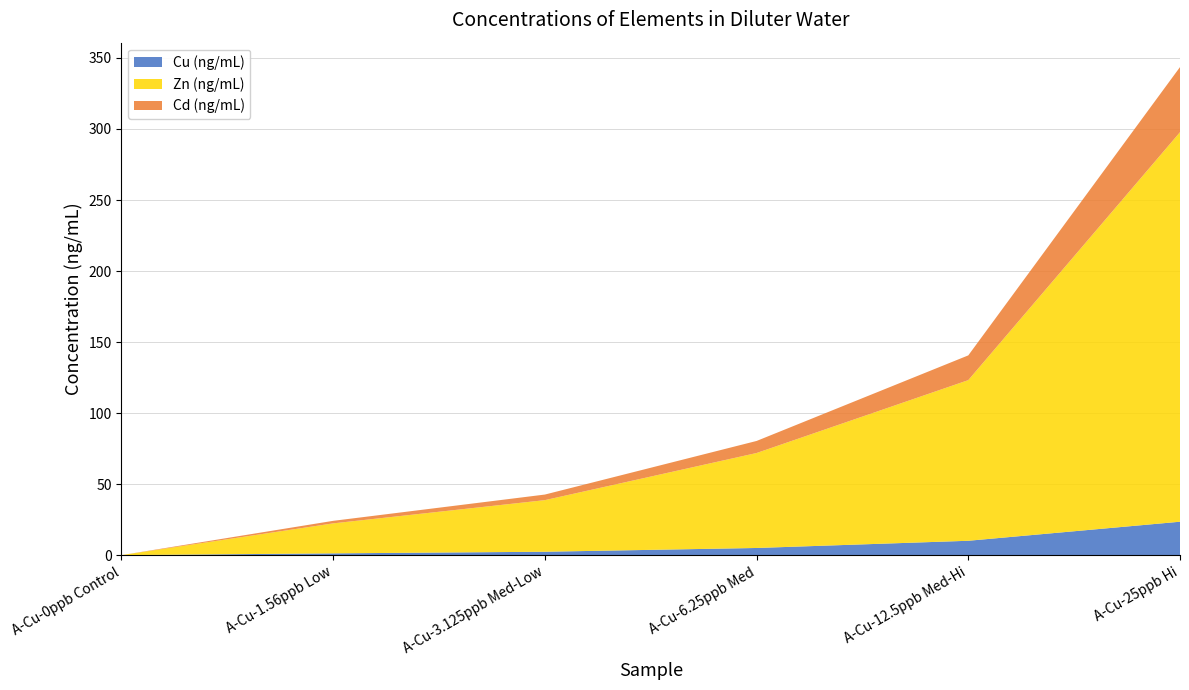

Reading left to right, list all the values displayed in this chart.

Cu (ng/mL): 0.2	1.4	2.6	5.2	10.3	23.7
Zn (ng/mL): 0.0	21.1	36.3	66.8	113.0	274.0
Cd (ng/mL): 0.0	1.8	3.9	8.5	17.4	45.8